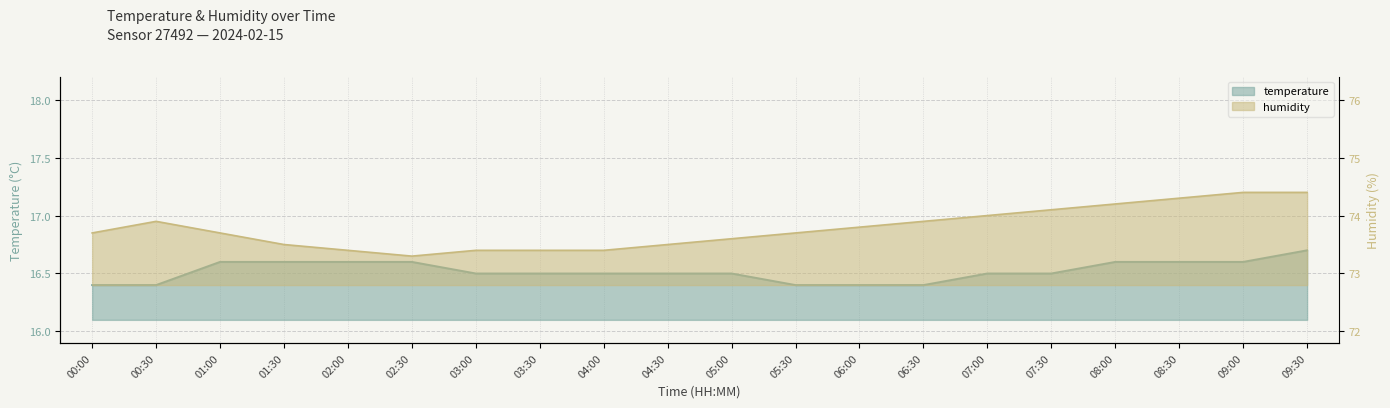

At which label does humidity reach its peak?

09:00